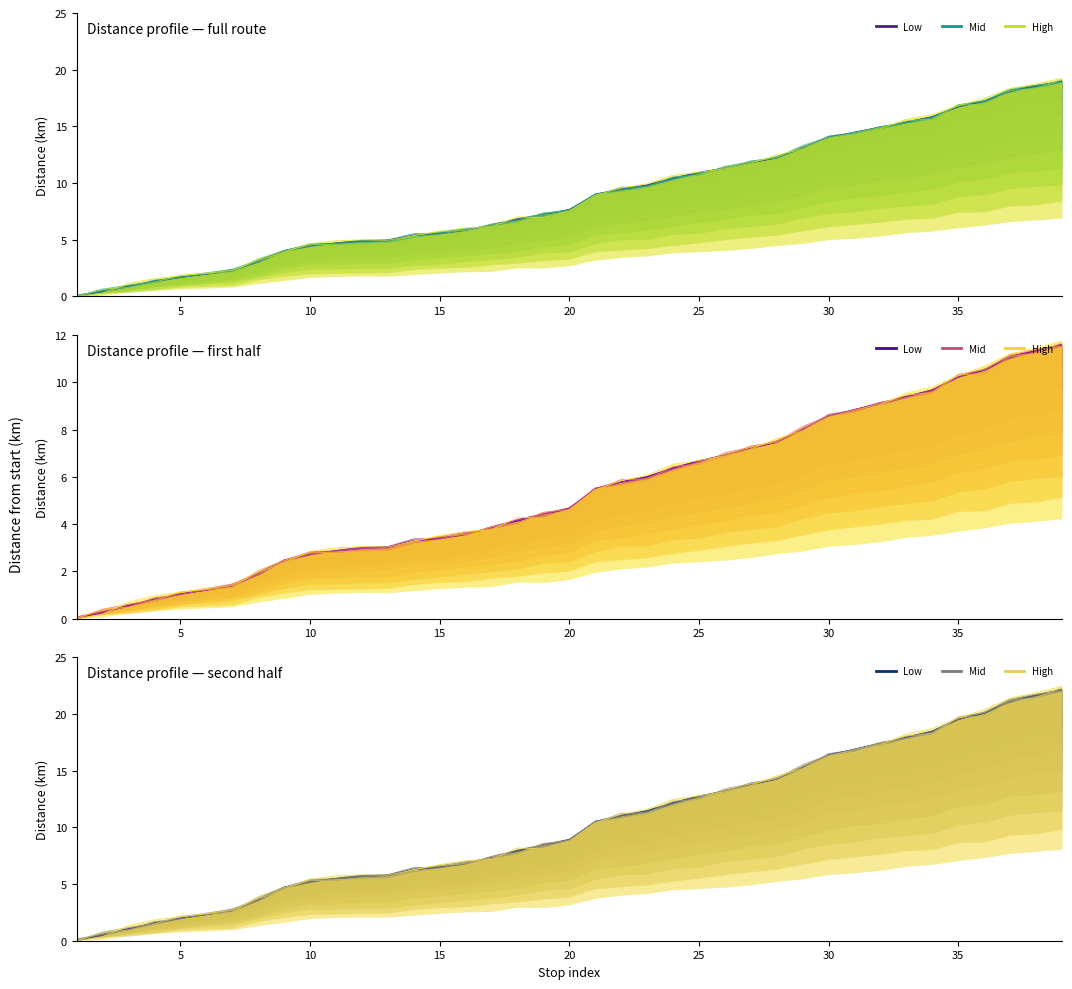

What is the maximum value shown in the chart?

22.2